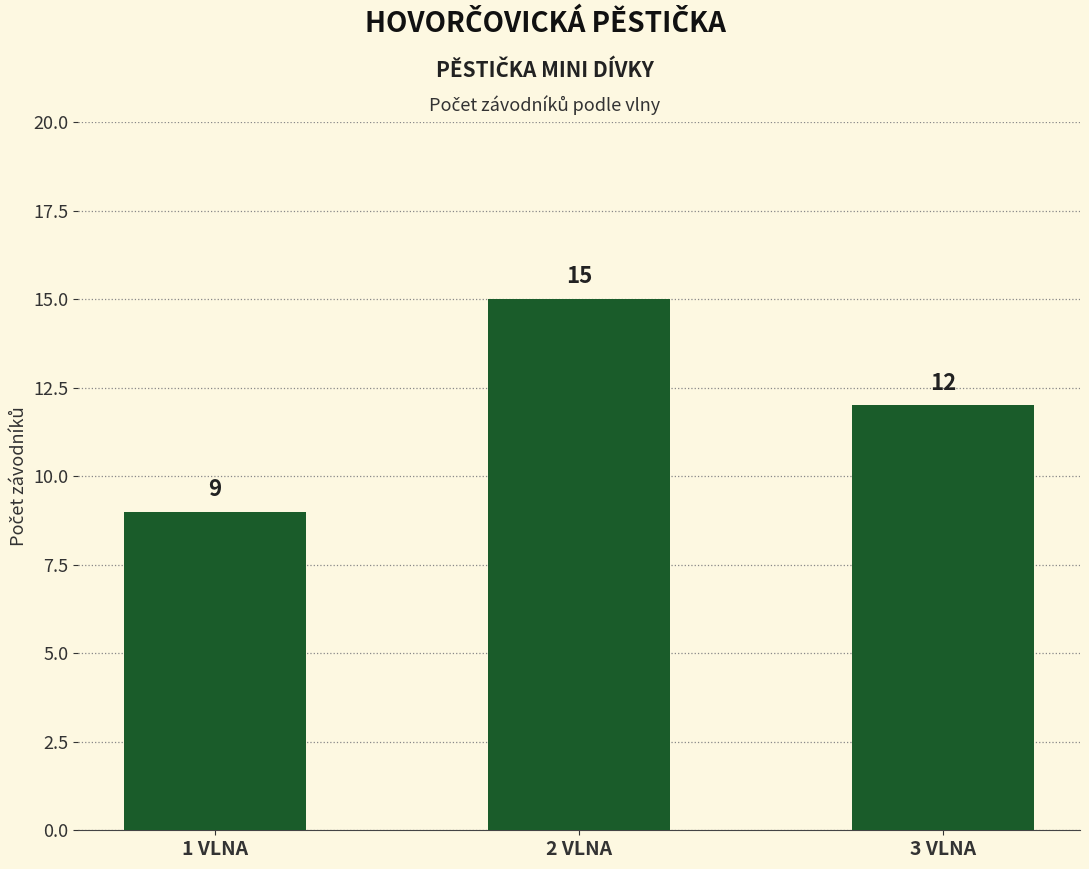

What is the greatest value displayed?

15